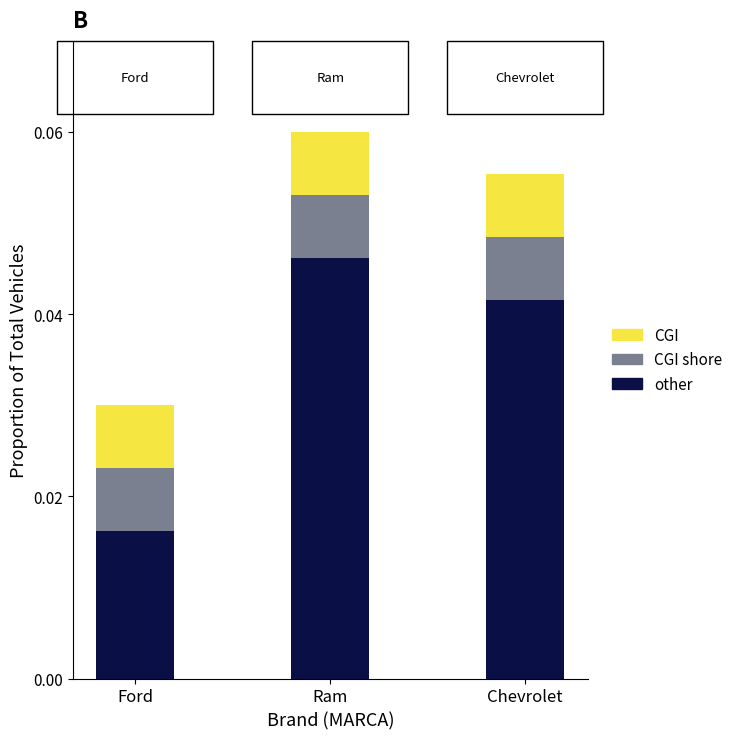

At which category is the sum across all series the highest?

Ram